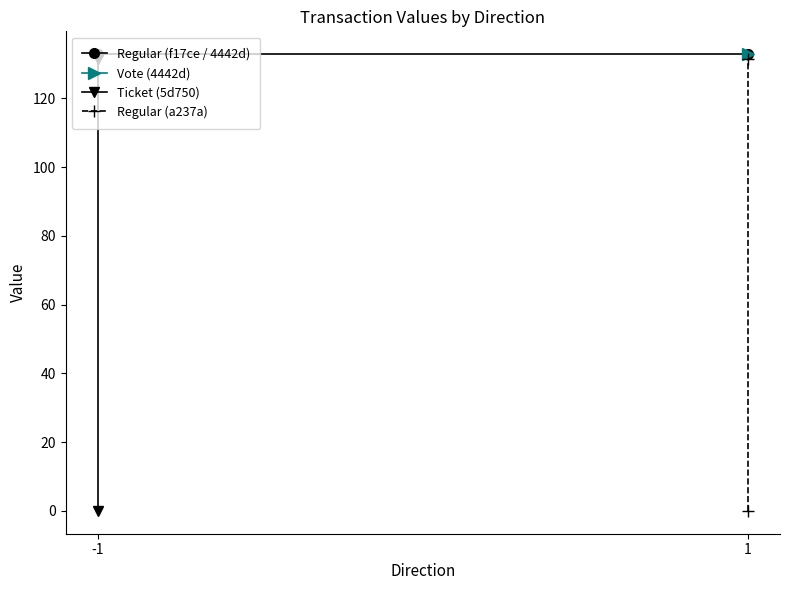

True or false: Regular (f17ce / 4442d) has a value of 132.9 at -1.

True